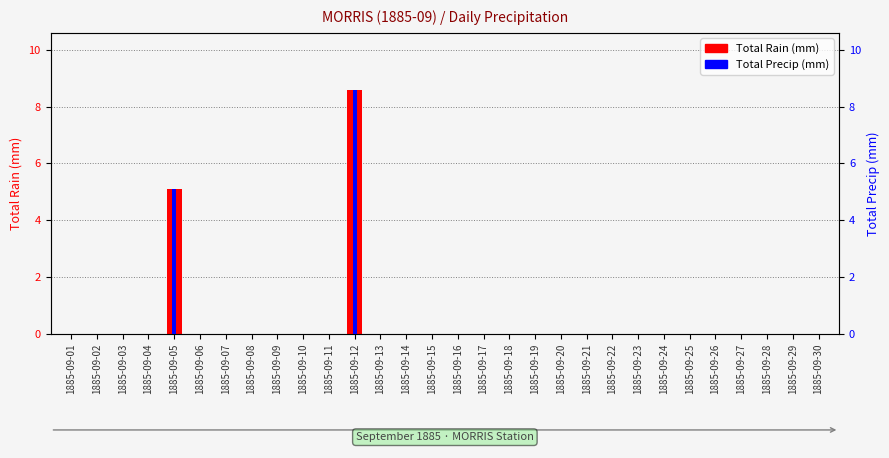

Is the value of Total Precip (mm) at 1885-09-25 greater than the value of Total Rain (mm) at 1885-09-23?

No